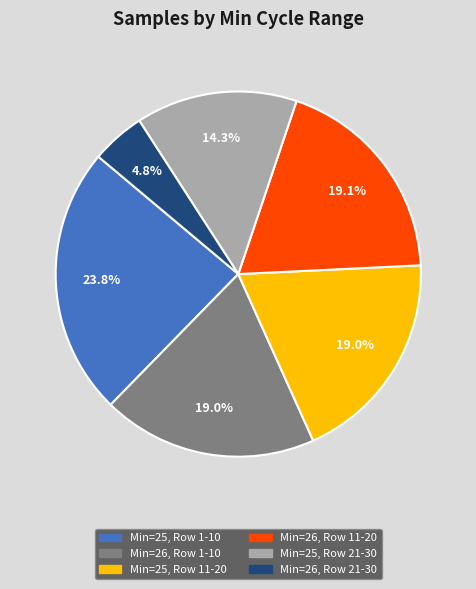

Is there a majority slice in this chart?

No